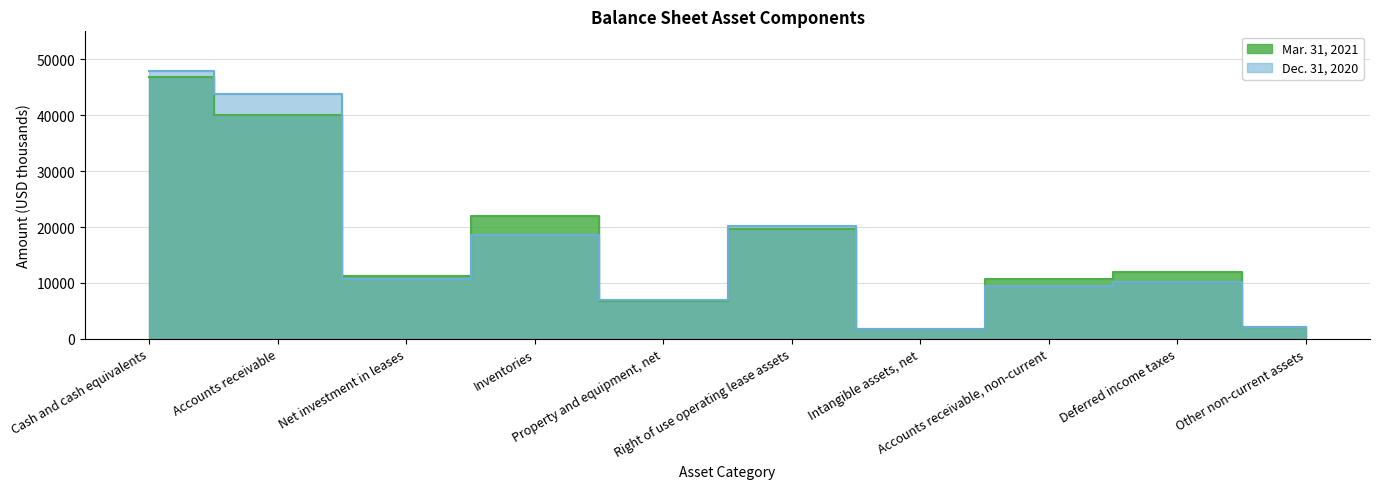

The value of Mar. 31, 2021 at Inventories is 33224. True or false?

False